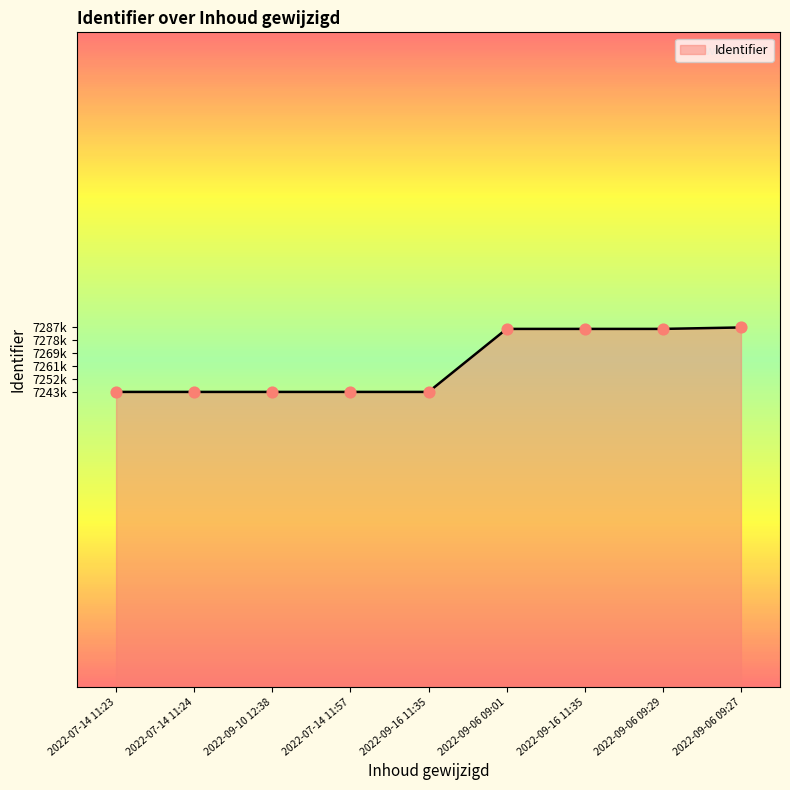

Is this an area chart (filled region under the line)?

Yes